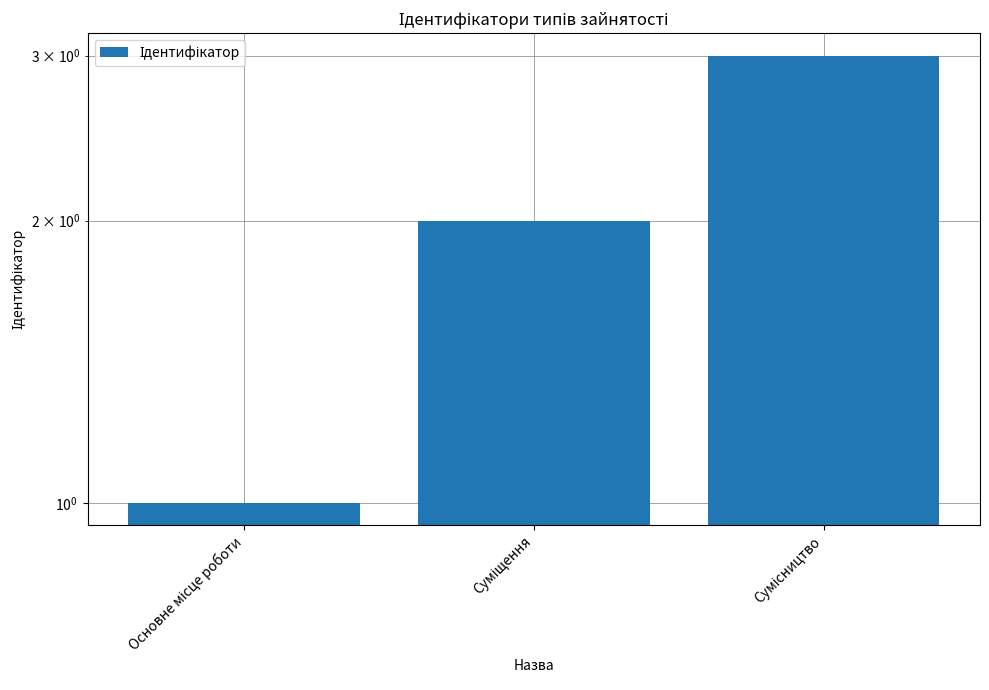

Count the number of categories in the chart.

3